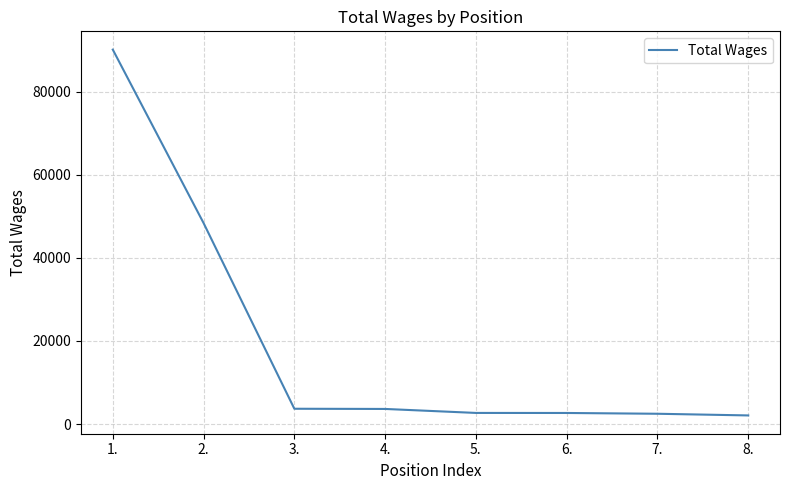

What is the smallest value displayed?

2069